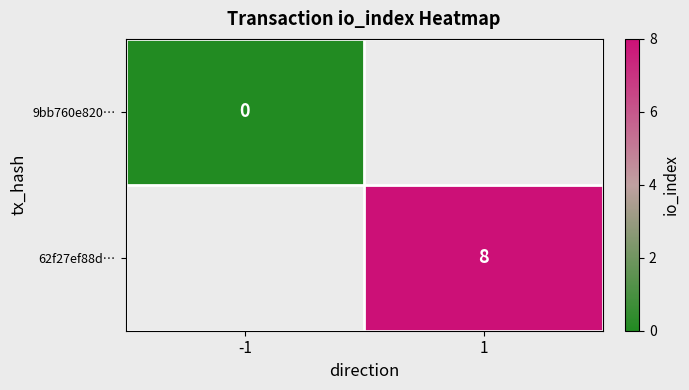

Is the value of 9bb760e820… at -1 greater than the value of 62f27ef88d… at 1?

No